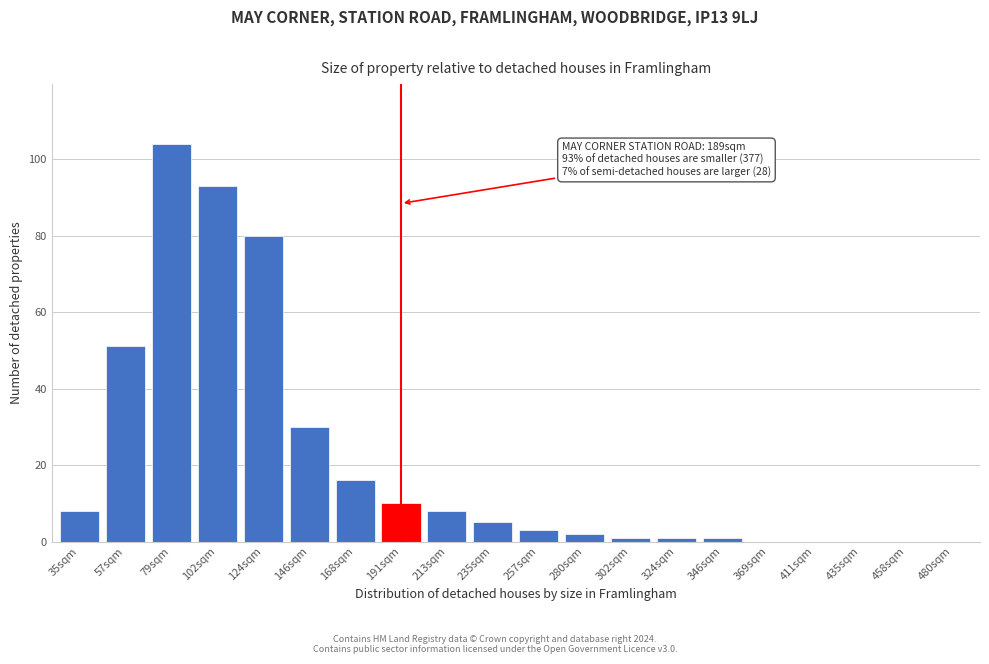

Reading left to right, list all the values displayed in this chart.

35sqm=8	57sqm=51	79sqm=104	102sqm=93	124sqm=80	146sqm=30	168sqm=16	191sqm=10	213sqm=8	235sqm=5	257sqm=3	280sqm=2	302sqm=1	324sqm=1	346sqm=1	369sqm=0	411sqm=0	435sqm=0	458sqm=0	480sqm=0